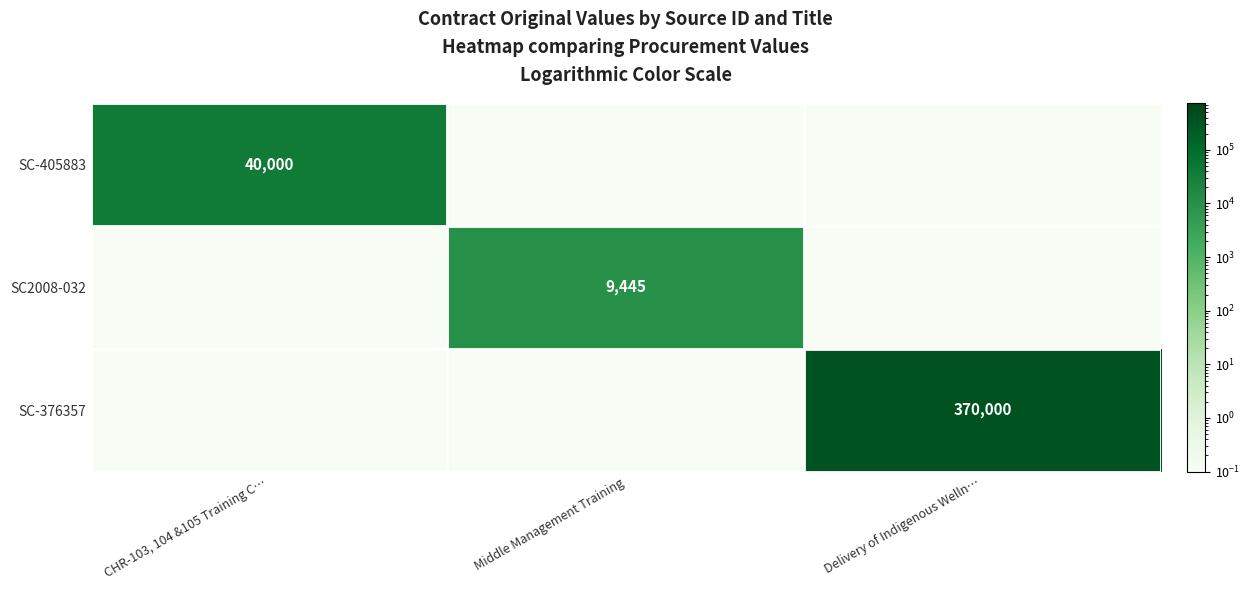

List the labels in order of SC2008-032 value, largest first.

Middle Management Training, CHR-103, 104 &105 Training C…, Delivery of Indigenous Welln…